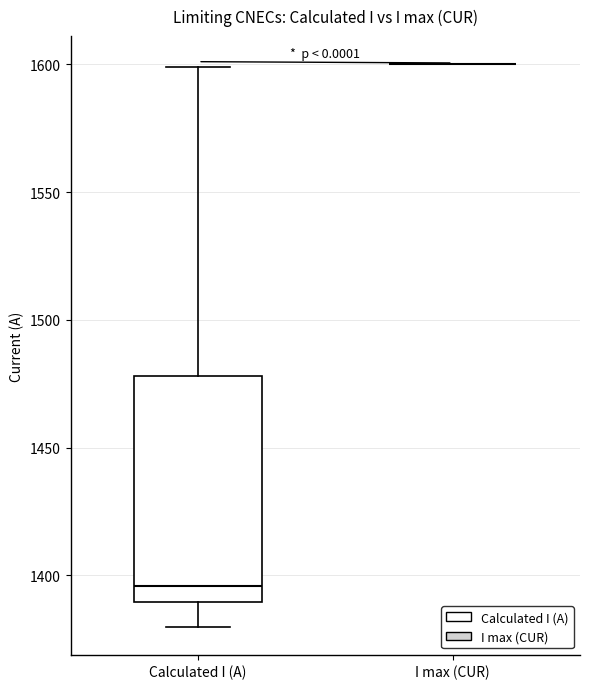

Which box is the tallest, from its lower edge to its upper edge?

Calculated I (A)